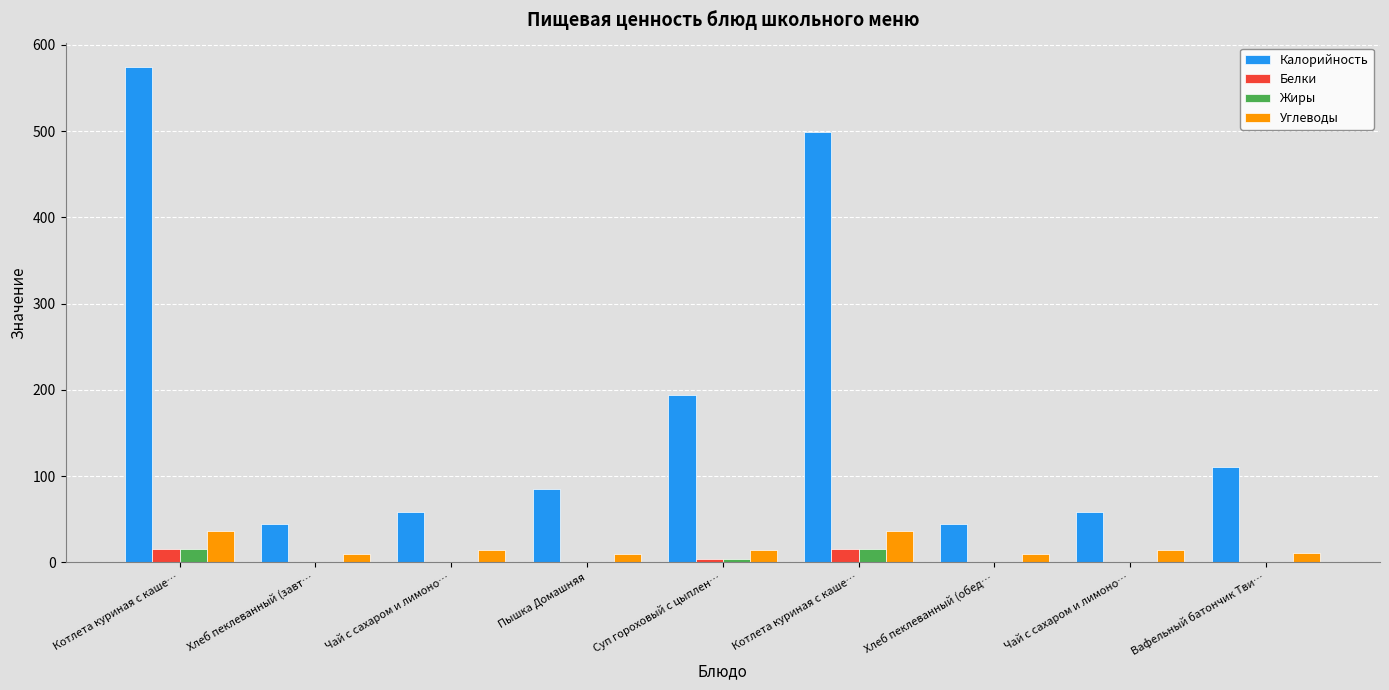

How many groups of bars are there?

9